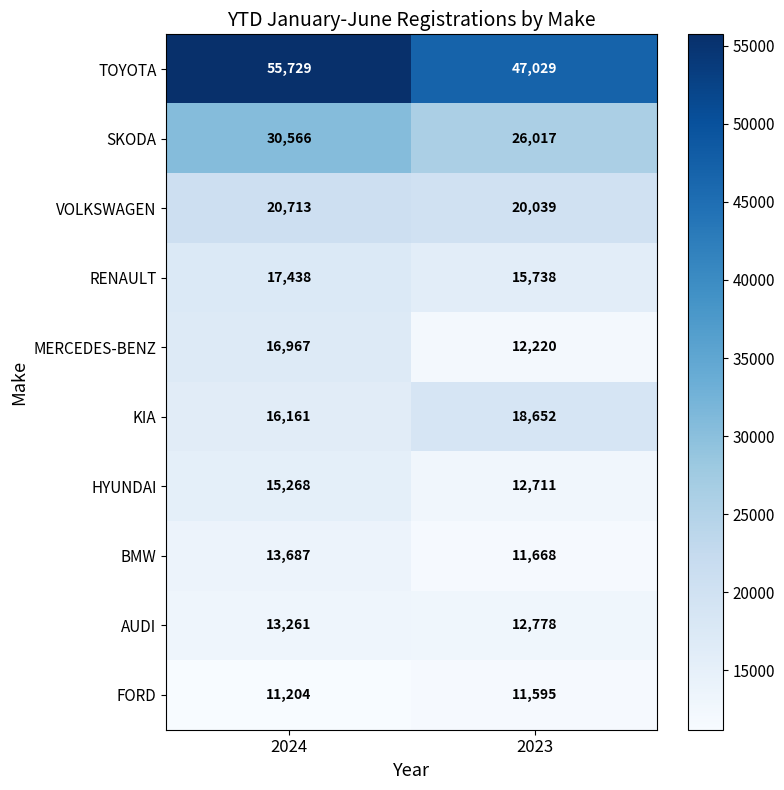

What is the approximate value of BMW at 2024?

13687